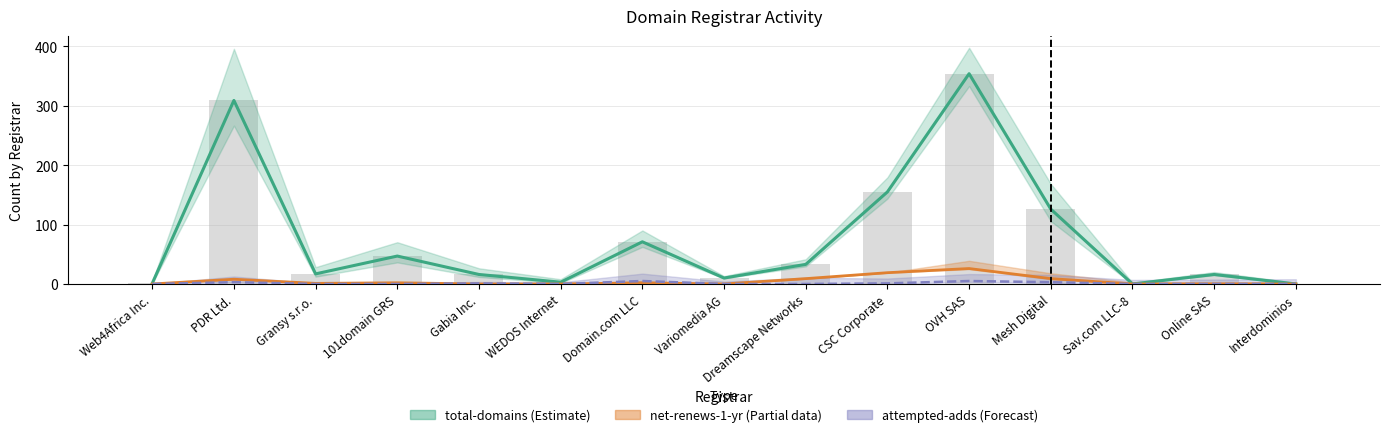

What is the difference between the second highest and second lowest values in the attempted-adds series?

5